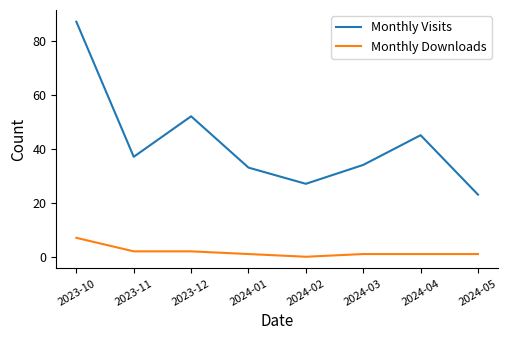

Does the chart display data point markers on the line(s)?

No